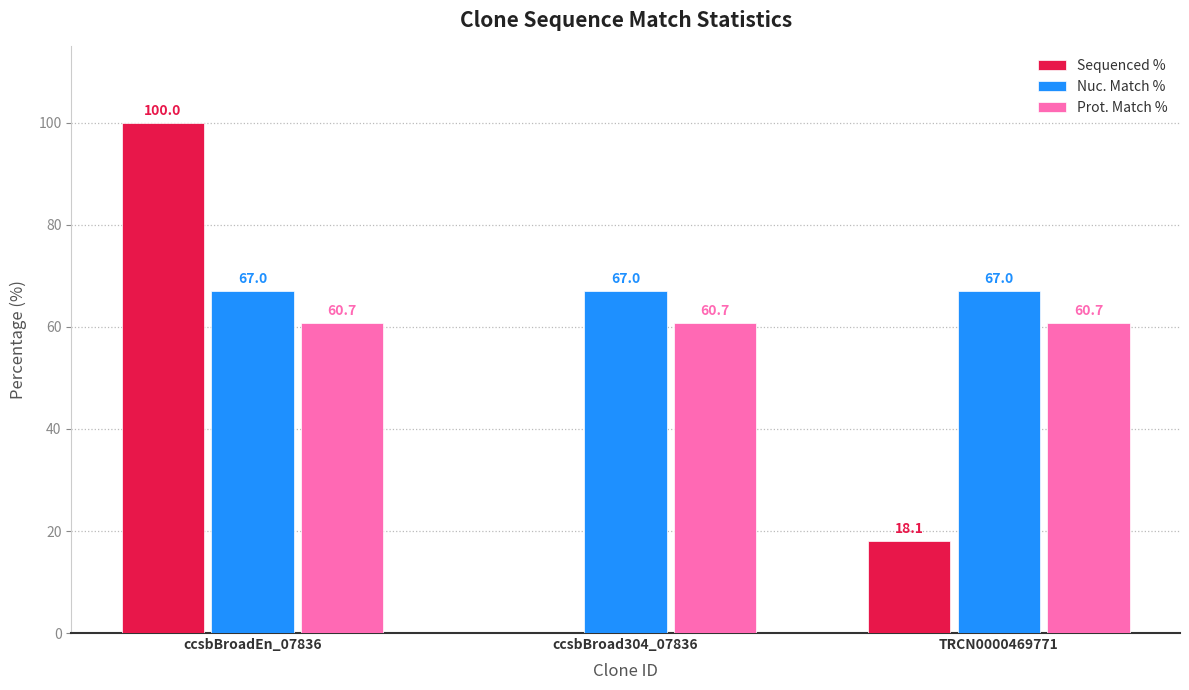

What value does the Nuc. Match % series have at TRCN0000469771?

67.0